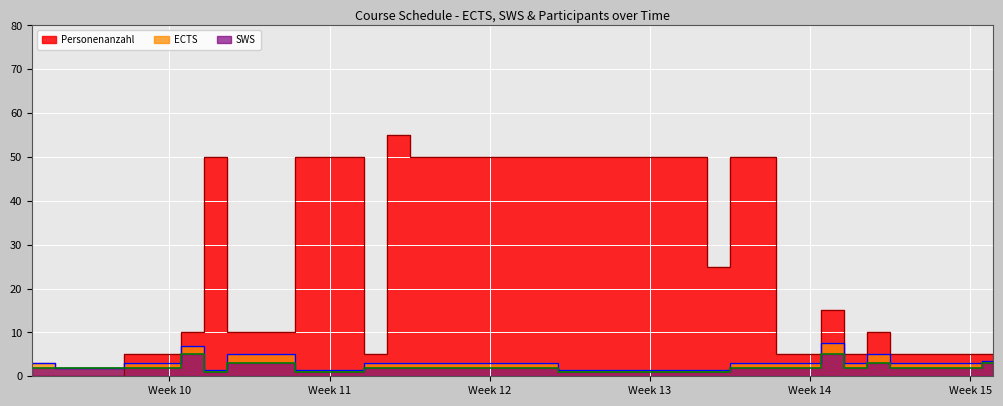

Reading right to left, extract all data points from this chart.

ECTS: 3.5	3.0	3.0	5.0	3.0	7.5	3.0	3.0	1.5	1.5	3.0	3.0	3.0	1.5	5.0	1.5	7.0	3.0	2.0	3.0
SWS: 3.0	2.0	2.0	3.0	2.0	5.0	2.0	2.0	1.0	1.0	2.0	2.0	2.0	1.0	3.0	1.0	5.0	2.0	2.0	2.0
Personenanzahl: 5.0	5.0	5.0	10.0	5.0	15.0	5.0	50.0	25.0	50.0	50.0	55.0	5.0	50.0	10.0	50.0	10.0	5.0	0.0	0.0